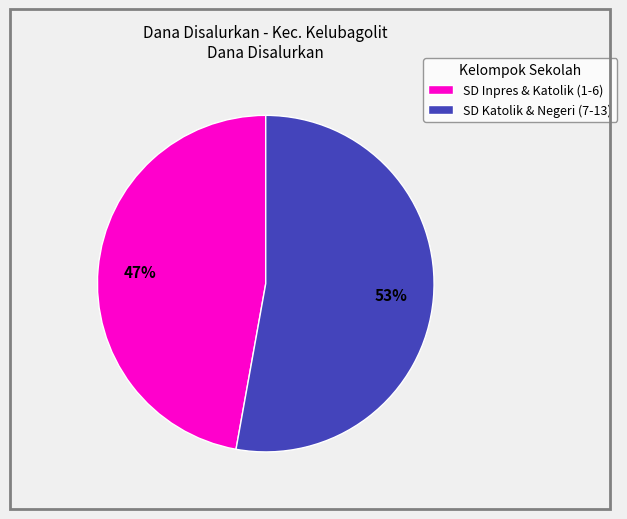

How many segments does this pie chart have?

2